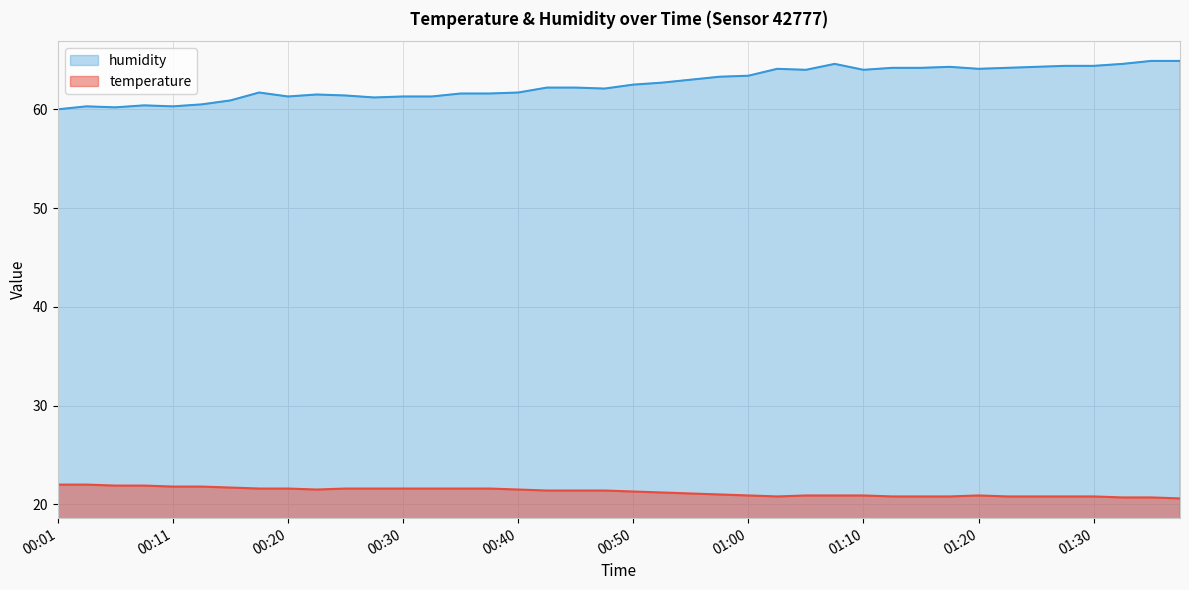

Which has a higher value, 00:20 or 00:35?

00:20